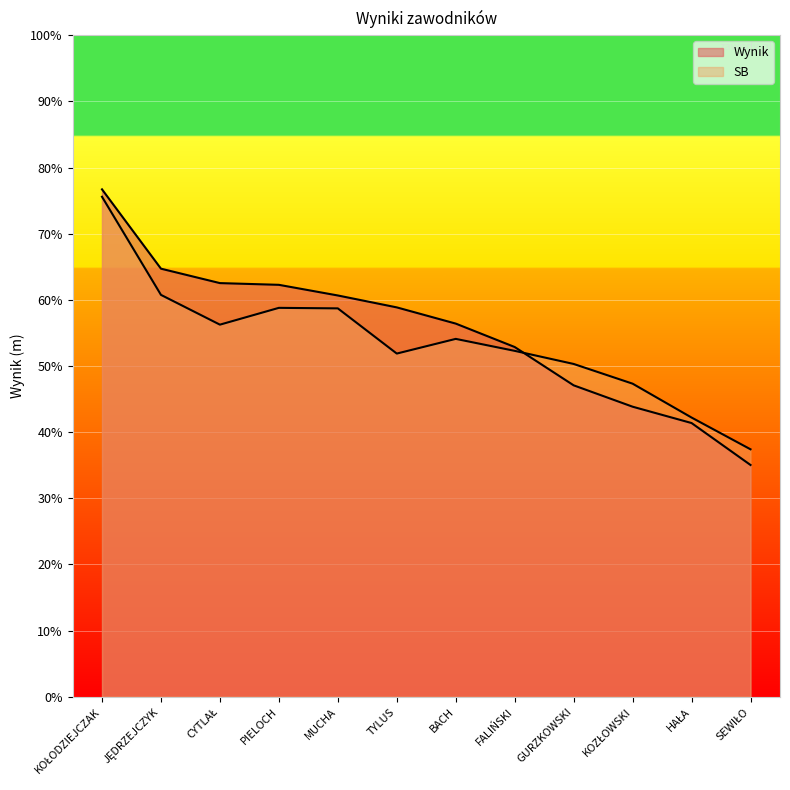

What is the maximum value shown in the chart?

76.7